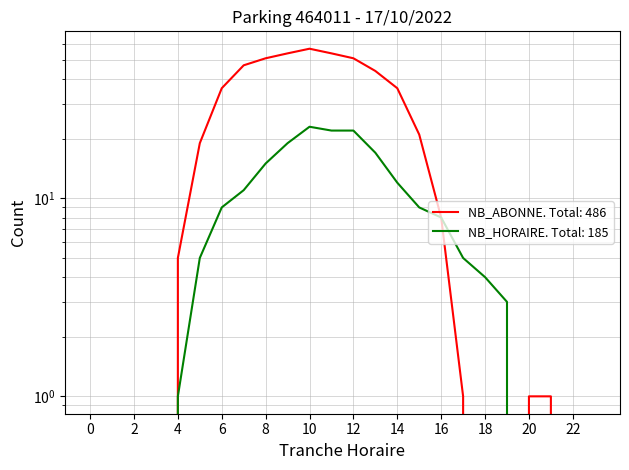

List the series in order of their overall mean, lowest first.

NB_HORAIRE, NB_ABONNE